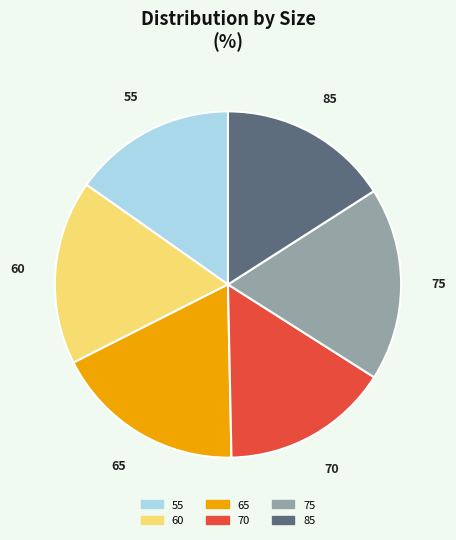

Combined, do 55 and 85 account for over 50%?

No